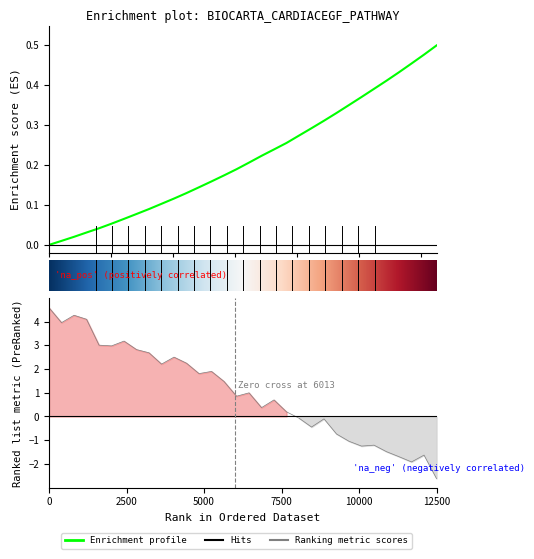

What is the difference between the second highest and second lowest values?

0.5